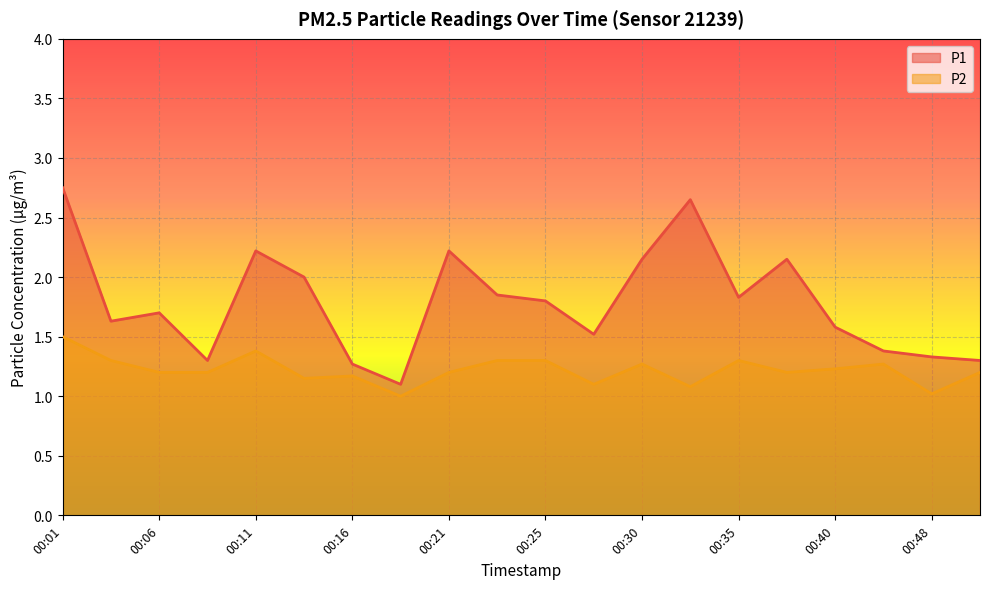

The P2 series shows 1.1 at 00:28. True or false?

True